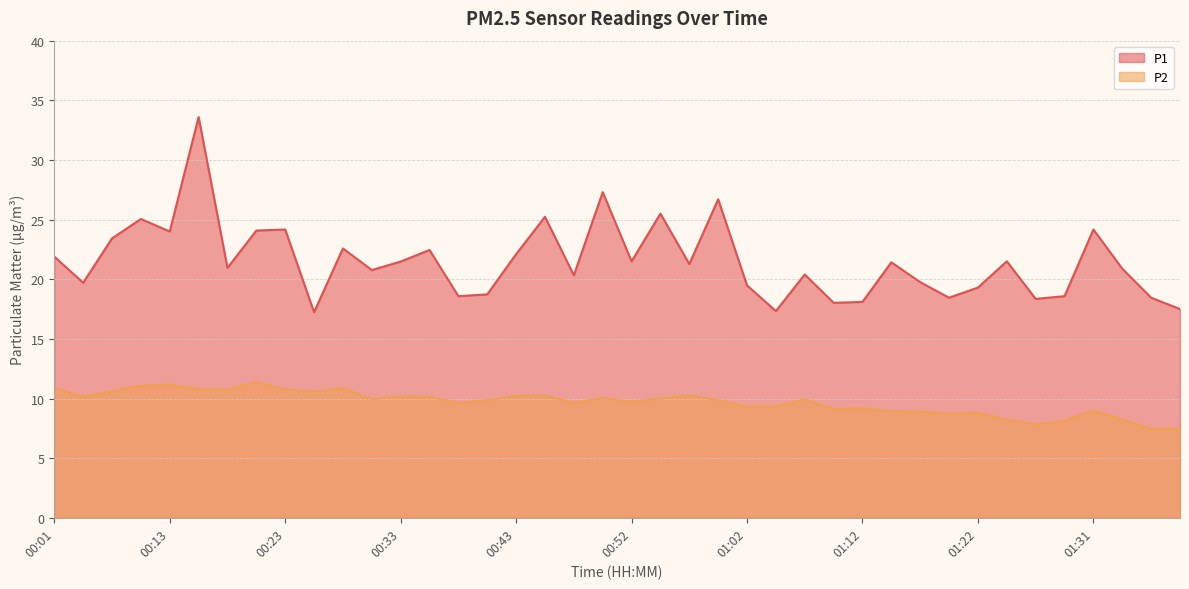

What is the spread (max minus min) of values at 01:22?

10.5